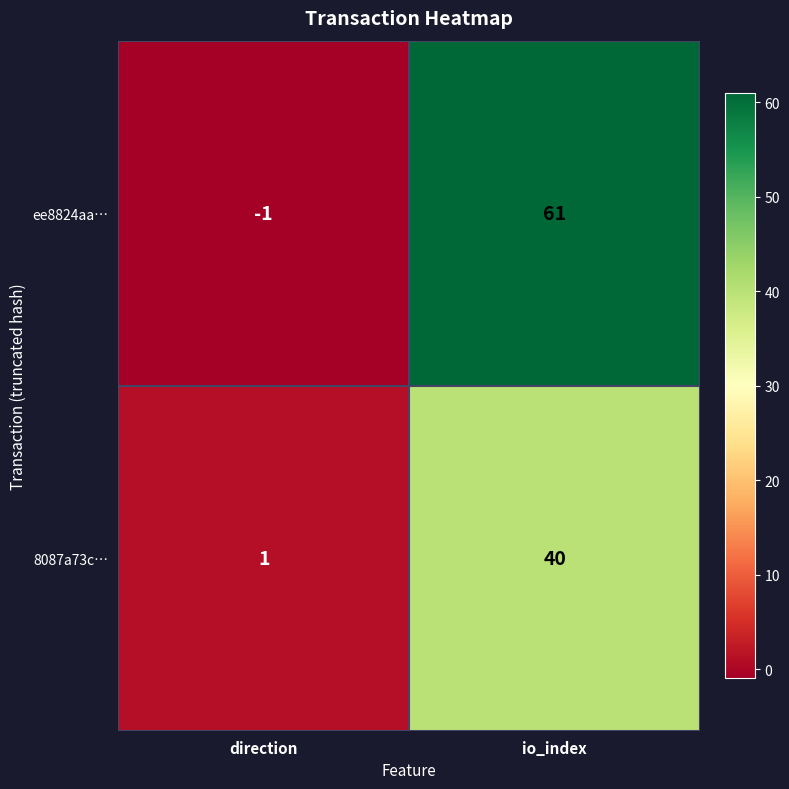

What is the sum of all 8087a73c… values?

41